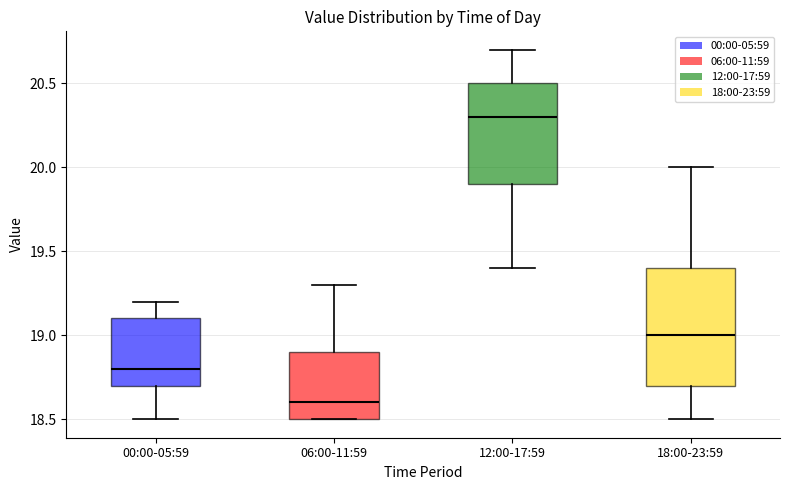

Reading left to right, transcribe this box plot: for each box, give where its median line is, the range the box spans, and where its two whiskers end, as read against the y-axis. The values are not printed on the chart, so give them approximately, as read against the axis.

00:00-05:59: median 18.8, box 18.7 to 19.1, whiskers 18.5 to 19.2
06:00-11:59: median 18.6, box 18.5 to 18.9, whiskers 18.5 to 19.3
12:00-17:59: median 20.3, box 19.9 to 20.5, whiskers 19.4 to 20.7
18:00-23:59: median 19.0, box 18.7 to 19.4, whiskers 18.5 to 20.0